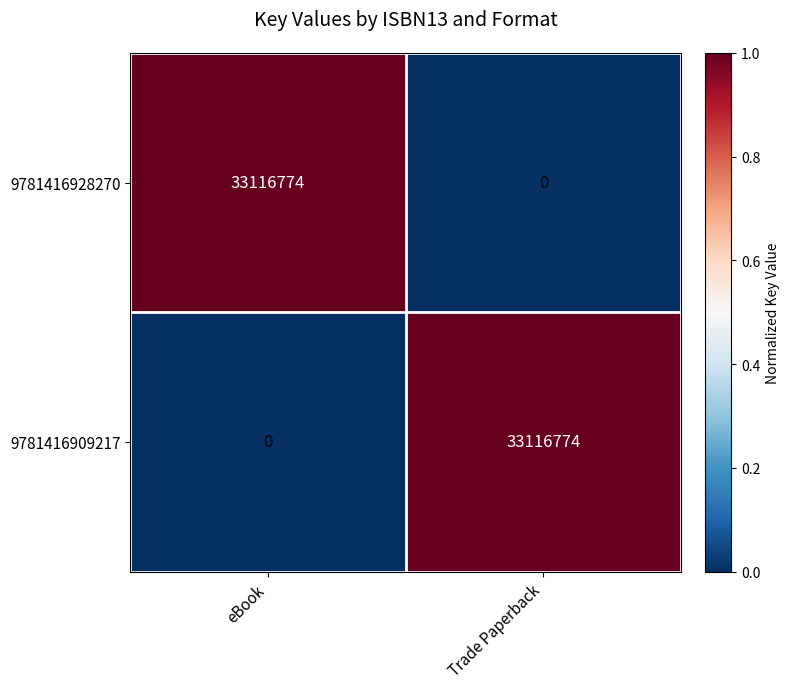

What is the total value across all series at eBook?

33116774